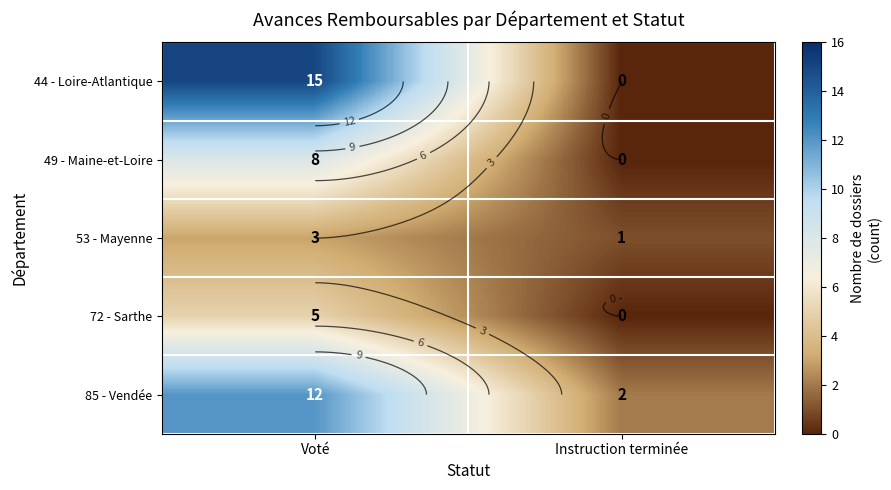

List the labels in order of 53 - Mayenne value, largest first.

Voté, Instruction terminée